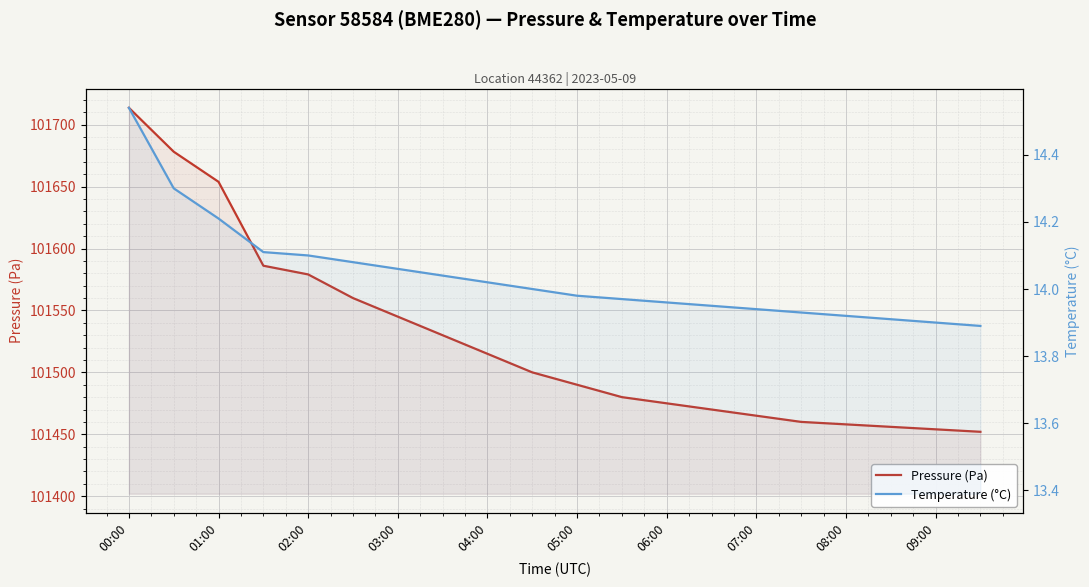

How many distinct data groups are displayed?

2